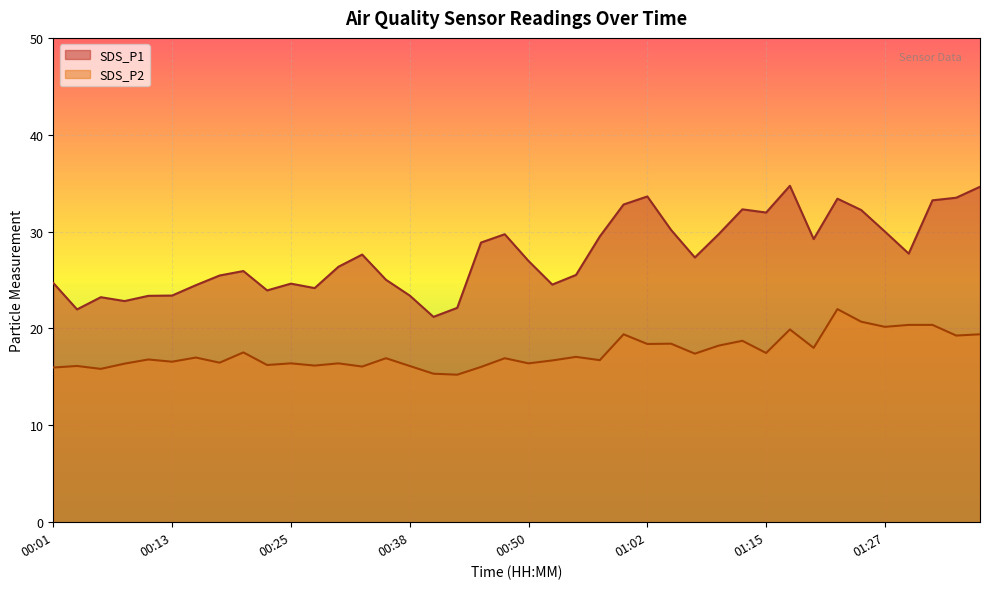

How many interior local peaks does the SDS_P2 series have?

14